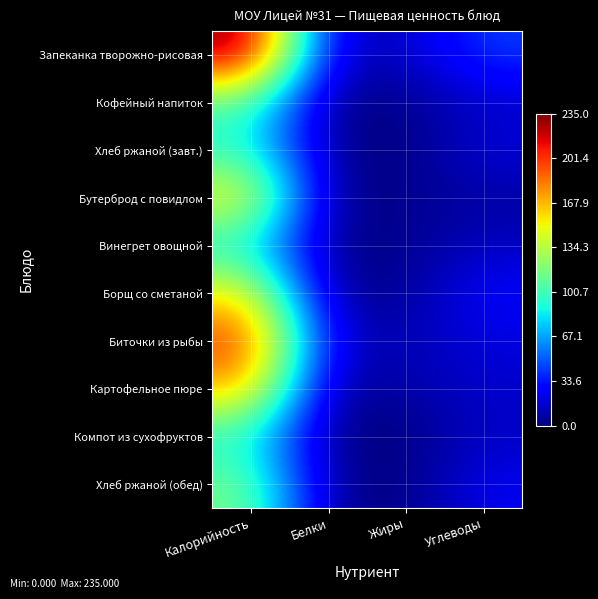

Between Углеводы and Калорийность, which is larger?

Калорийность